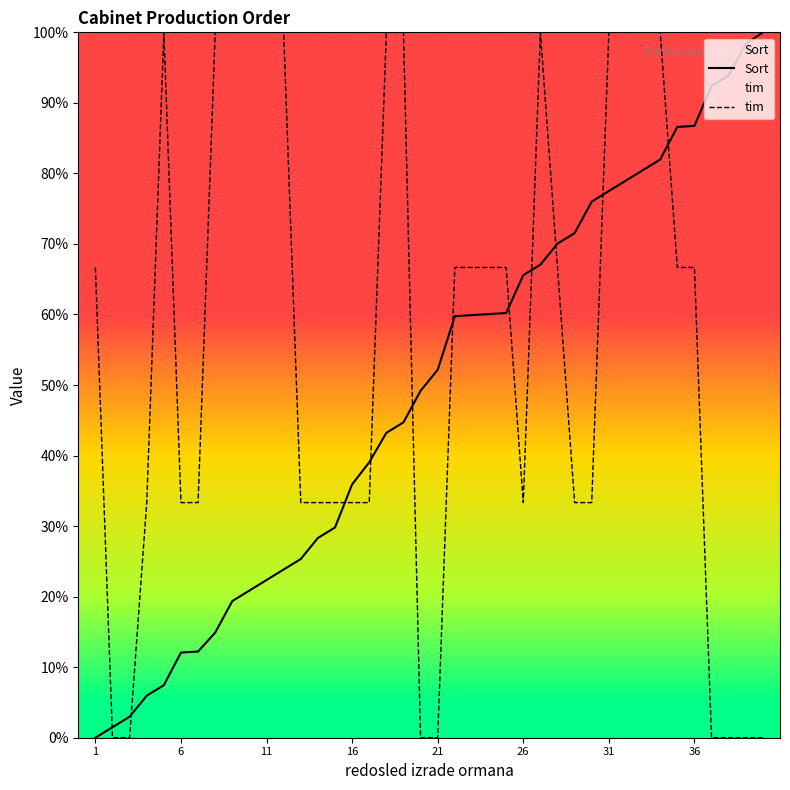

Reading left to right, extract all data points from this chart.

Sort: 0.0	1.5	3.0	6.0	7.5	12.1	12.2	14.9	19.4	20.9	22.4	23.8	25.3	28.3	29.8	35.9	39.0	43.2	44.7	49.2	52.2	59.8	59.9	60.1	60.2	65.6	67.1	70.0	71.5	76.0	77.5	79.0	80.5	82.0	86.6	86.7	92.4	93.9	98.4	100.0
tim: 66.7	0.0	0.0	33.3	100.0	33.3	33.3	100.0	100.0	100.0	100.0	100.0	33.3	33.3	33.3	33.3	33.3	100.0	100.0	0.0	0.0	66.7	66.7	66.7	66.7	33.3	100.0	66.7	33.3	33.3	100.0	100.0	100.0	100.0	66.7	66.7	0.0	0.0	0.0	0.0